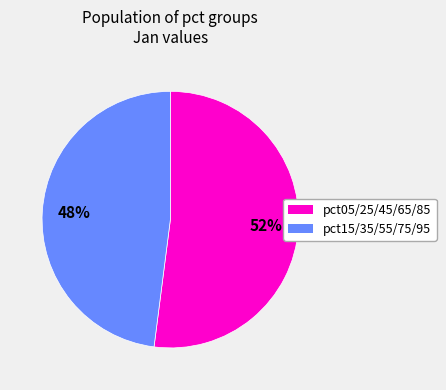

Does any single category account for the majority?

Yes